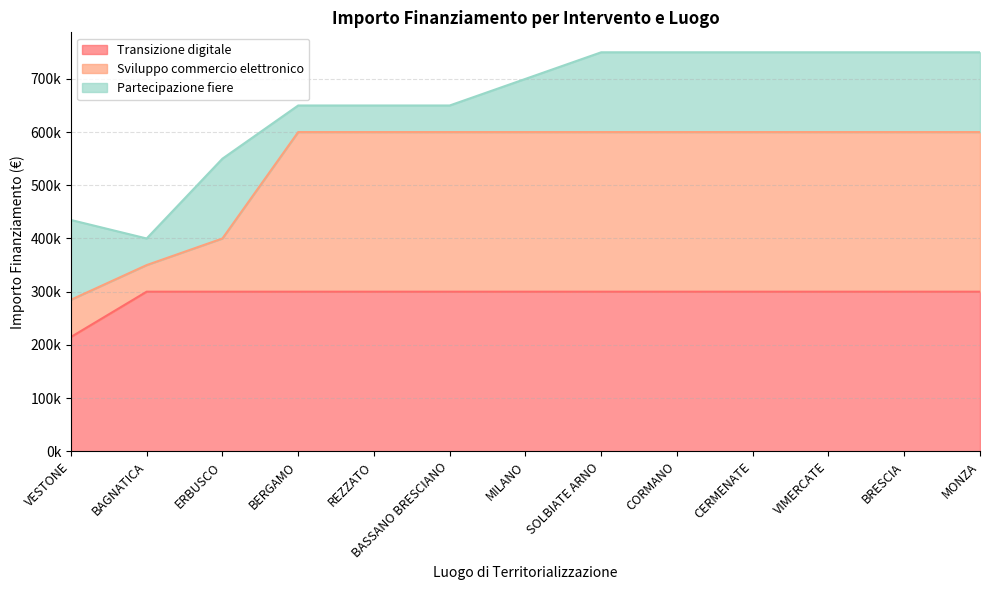

Which series has the widest spread of values?

Sviluppo commercio elettronico